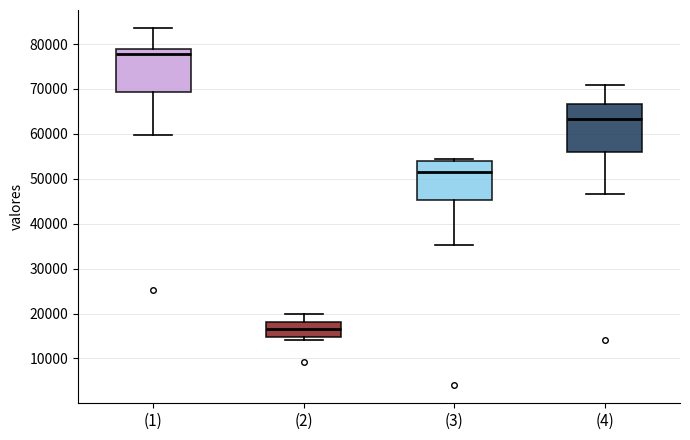

Which box has the lowest median line?

(2)